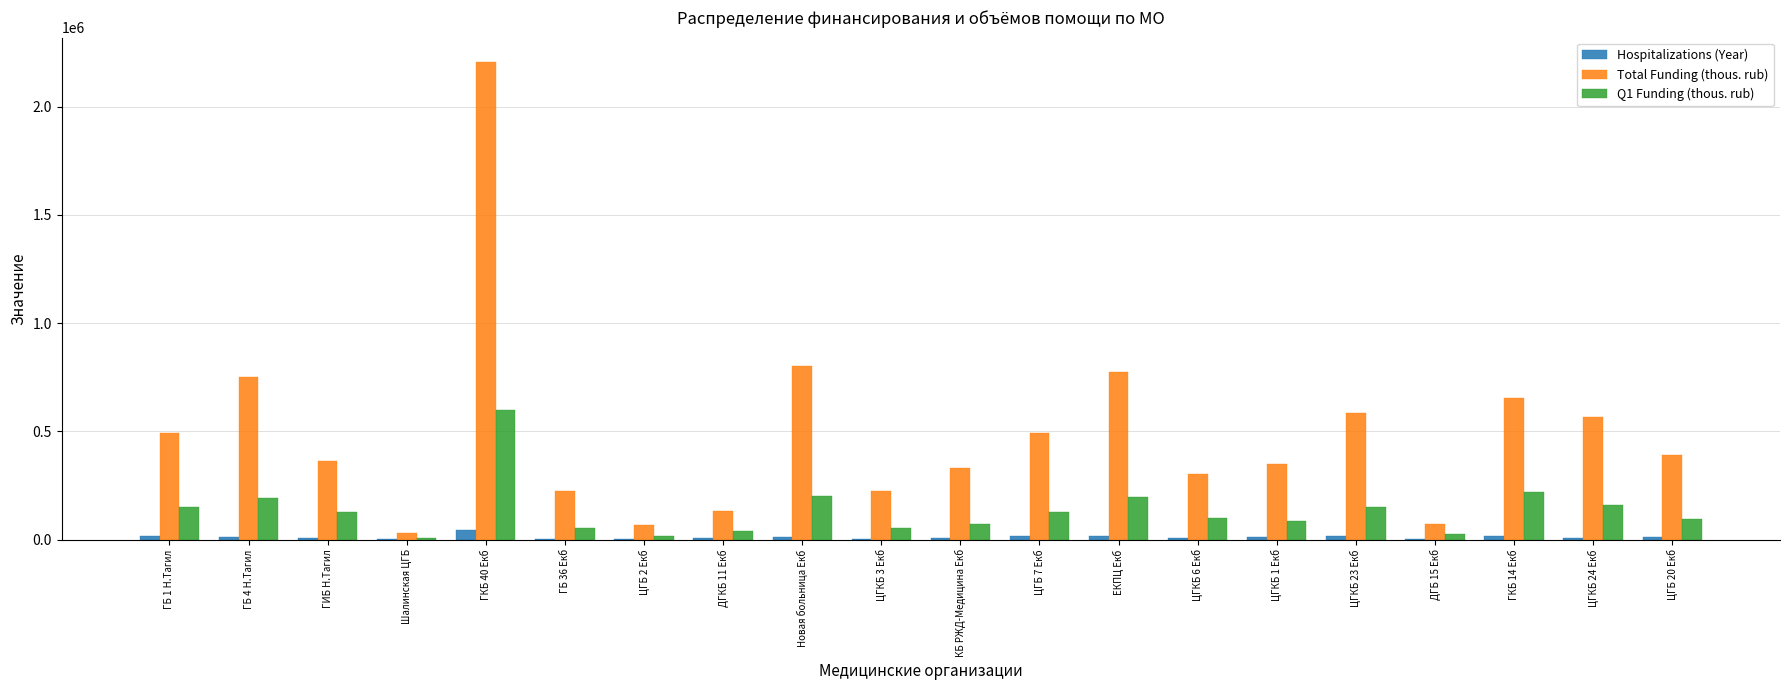

What is the sum of all Total Funding (thous. rub) values?

9813131.0